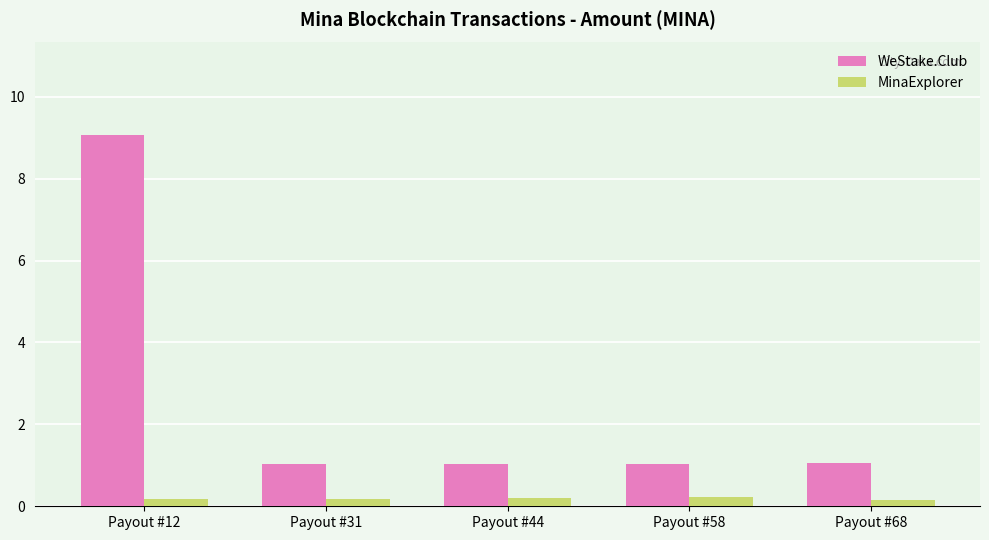

What is the sum of all WeStake.Club values?

13.2